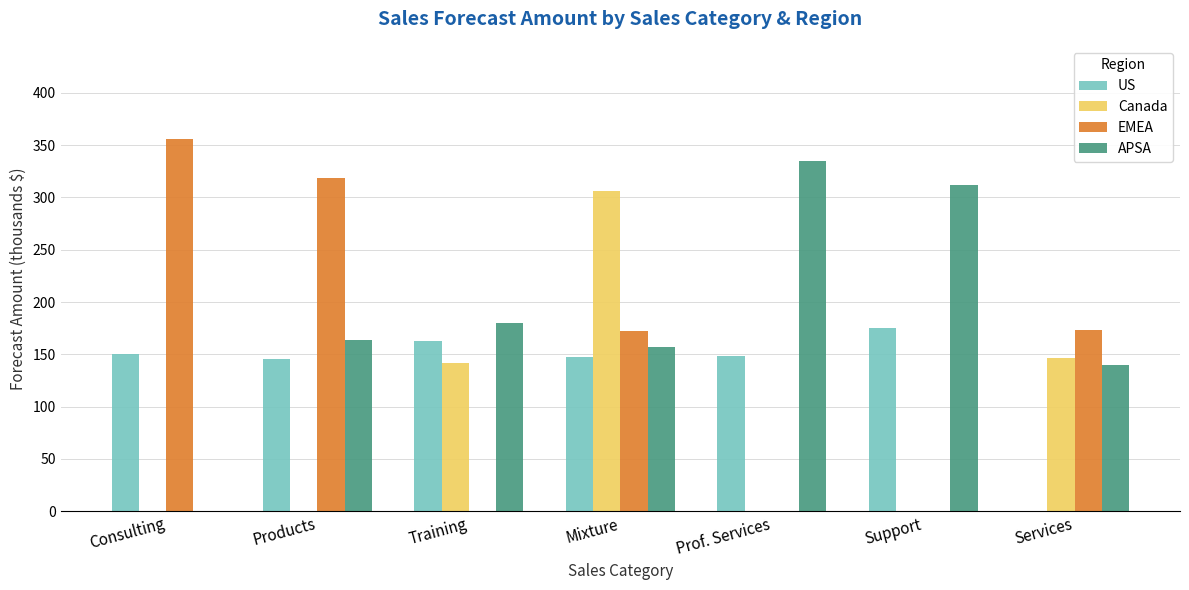

At which category is the sum across all series the highest?

Mixture